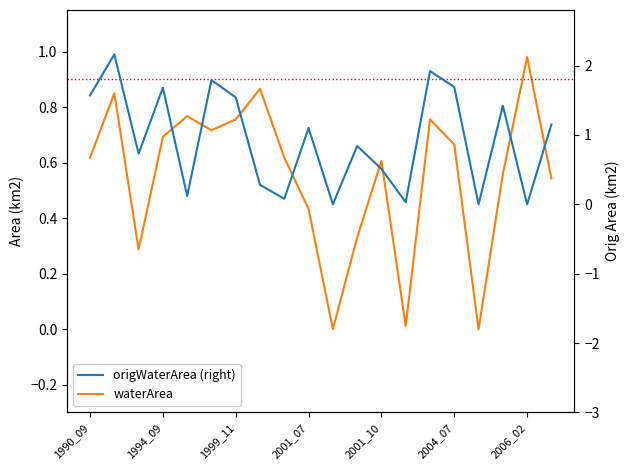

The origWaterArea (right) series shows 1.7 at 2004_07. True or false?

True